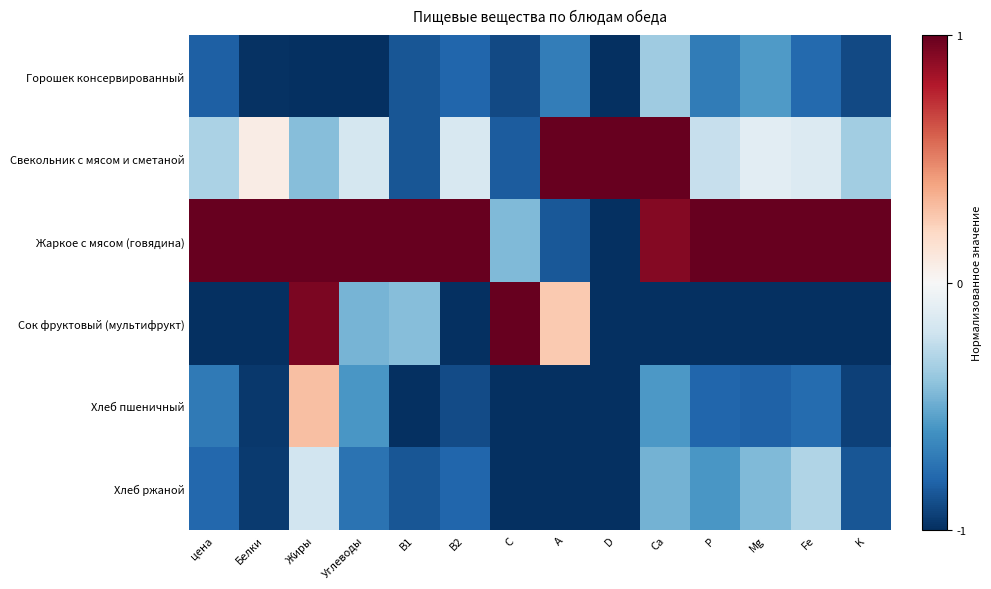

Rank the series by their maximum value, from highest to lowest.

Свекольник с мясом и сметаной, Жаркое с мясом (говядина), Сок фруктовый (мультифрукт), Хлеб пшеничный, Хлеб ржаной, Горошек консервированный